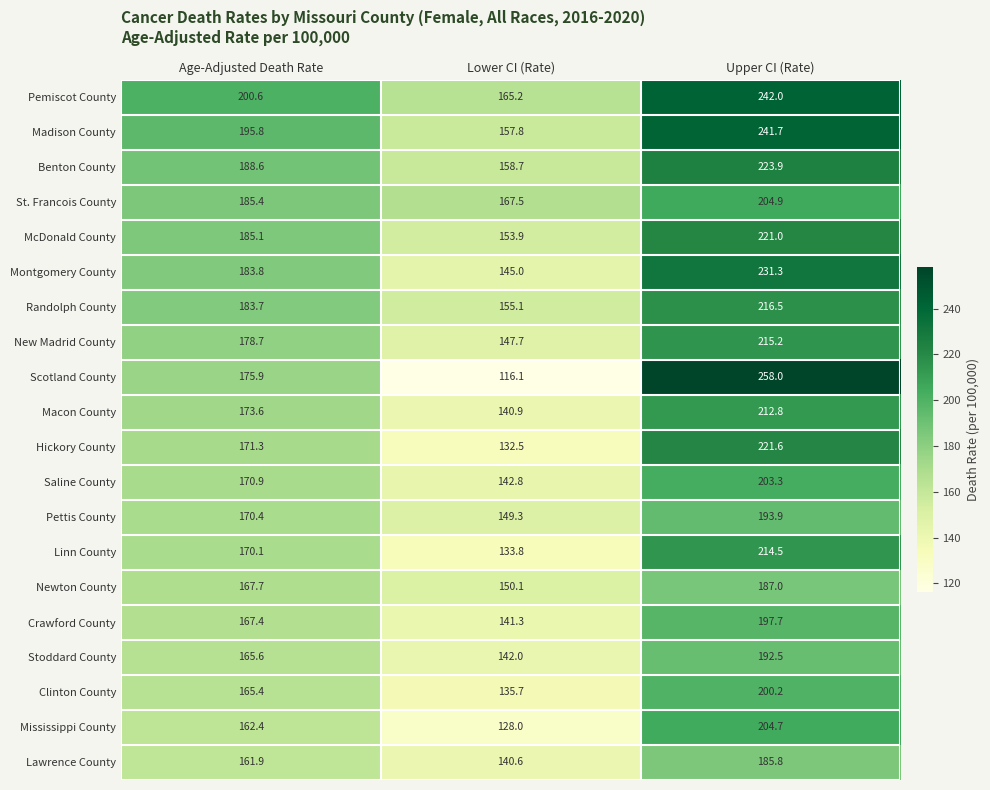

At which label is Montgomery County closest to 188?

Age-Adjusted Death Rate